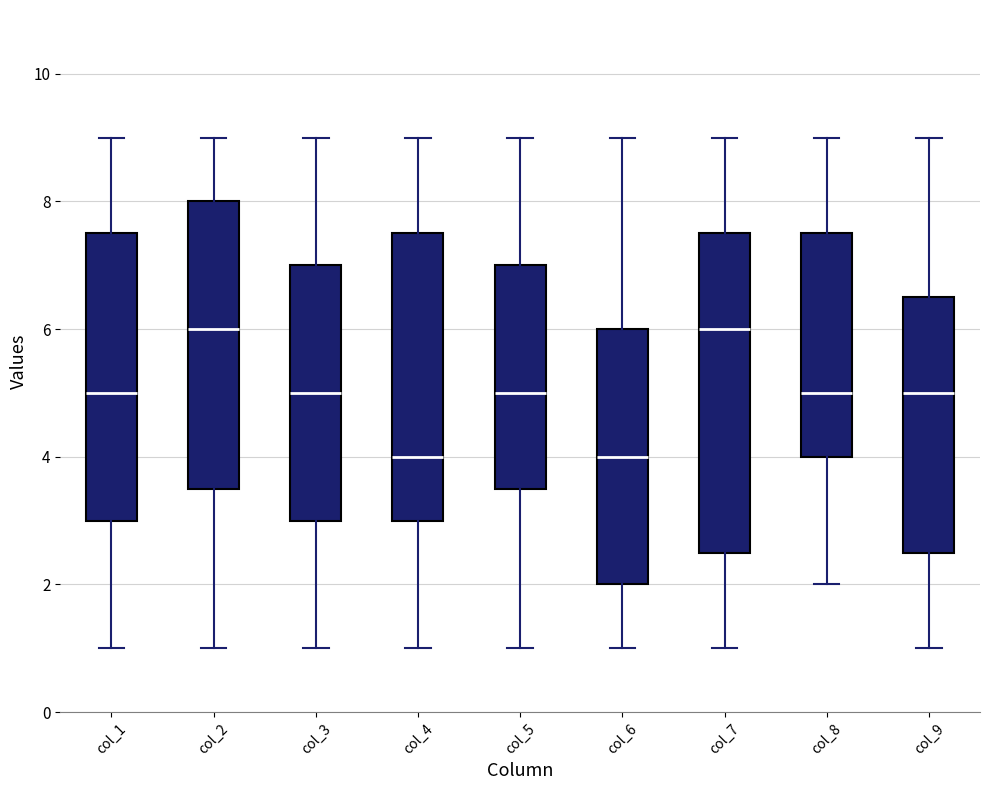

Reading left to right, read every box against the y-axis: the position of its median line, the range the box covers, and the ends of its whiskers. The values are not printed on the chart, so give them approximately, as read against the axis.

col_1: median 5.0, box 3.0 to 7.6, whiskers 1.0 to 9.0
col_2: median 6.0, box 3.6 to 8.0, whiskers 1.0 to 9.0
col_3: median 5.0, box 3.0 to 7.0, whiskers 1.0 to 9.0
col_4: median 4.0, box 3.0 to 7.6, whiskers 1.0 to 9.0
col_5: median 5.0, box 3.6 to 7.0, whiskers 1.0 to 9.0
col_6: median 4.0, box 2.0 to 6.0, whiskers 1.0 to 9.0
col_7: median 6.0, box 2.6 to 7.6, whiskers 1.0 to 9.0
col_8: median 5.0, box 4.0 to 7.6, whiskers 2.0 to 9.0
col_9: median 5.0, box 2.6 to 6.6, whiskers 1.0 to 9.0